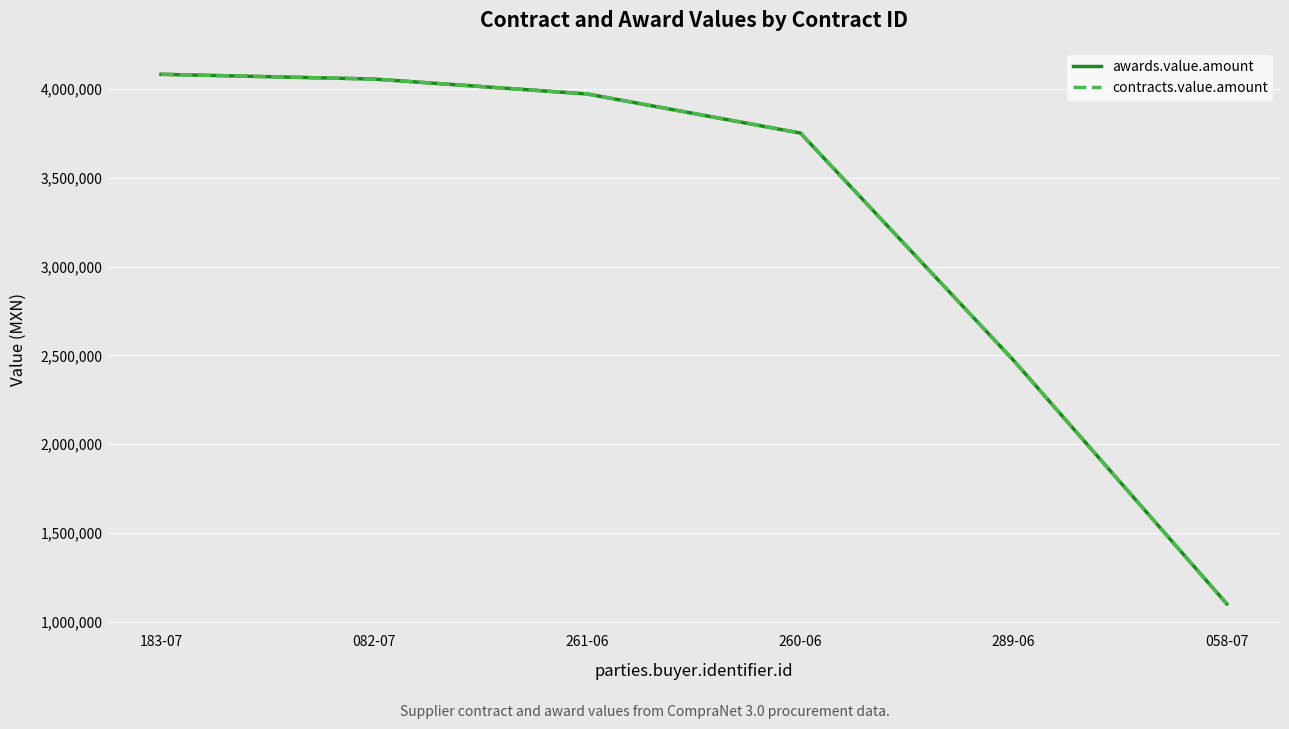

What is the difference between the maximum and minimum values in the awards.value.amount series?

2983649.6